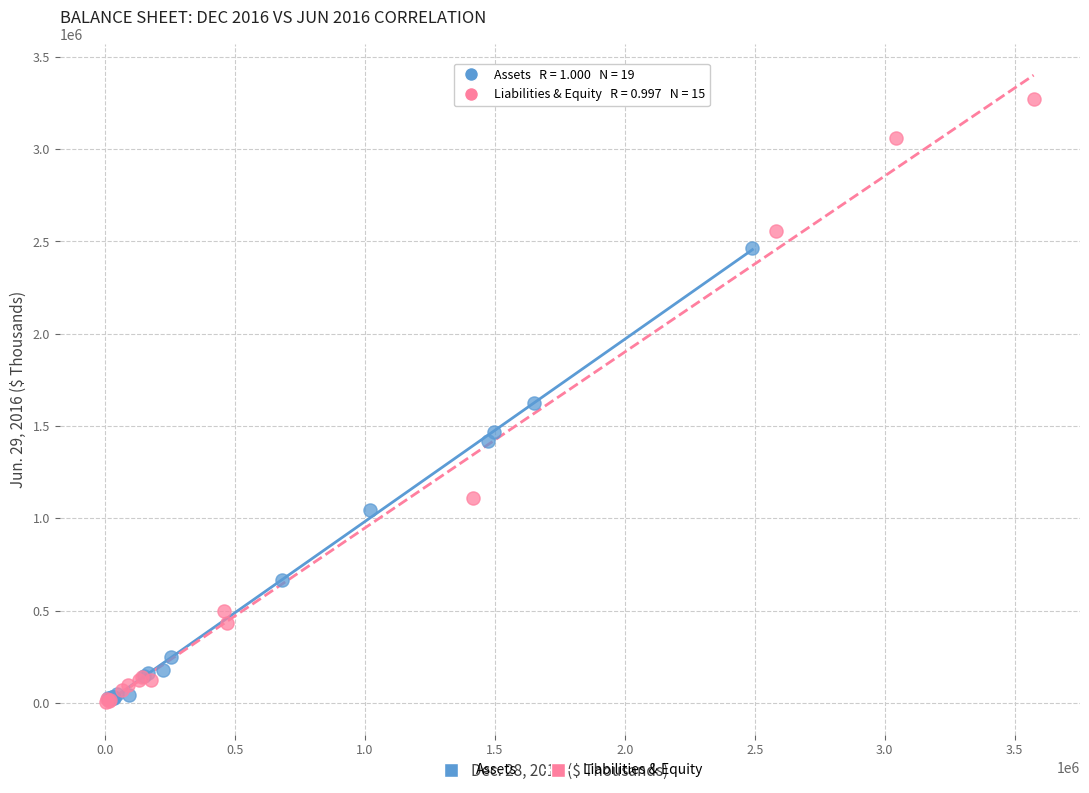

Which series has the widest spread of Y values?

Liabilities & Equity